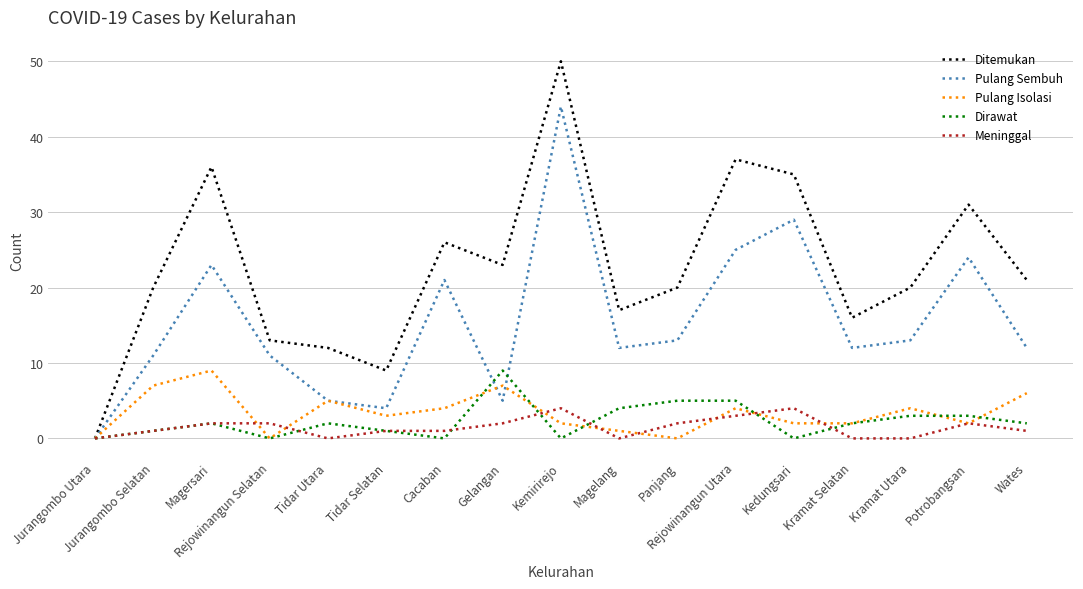

Which series has the widest spread of values?

Ditemukan